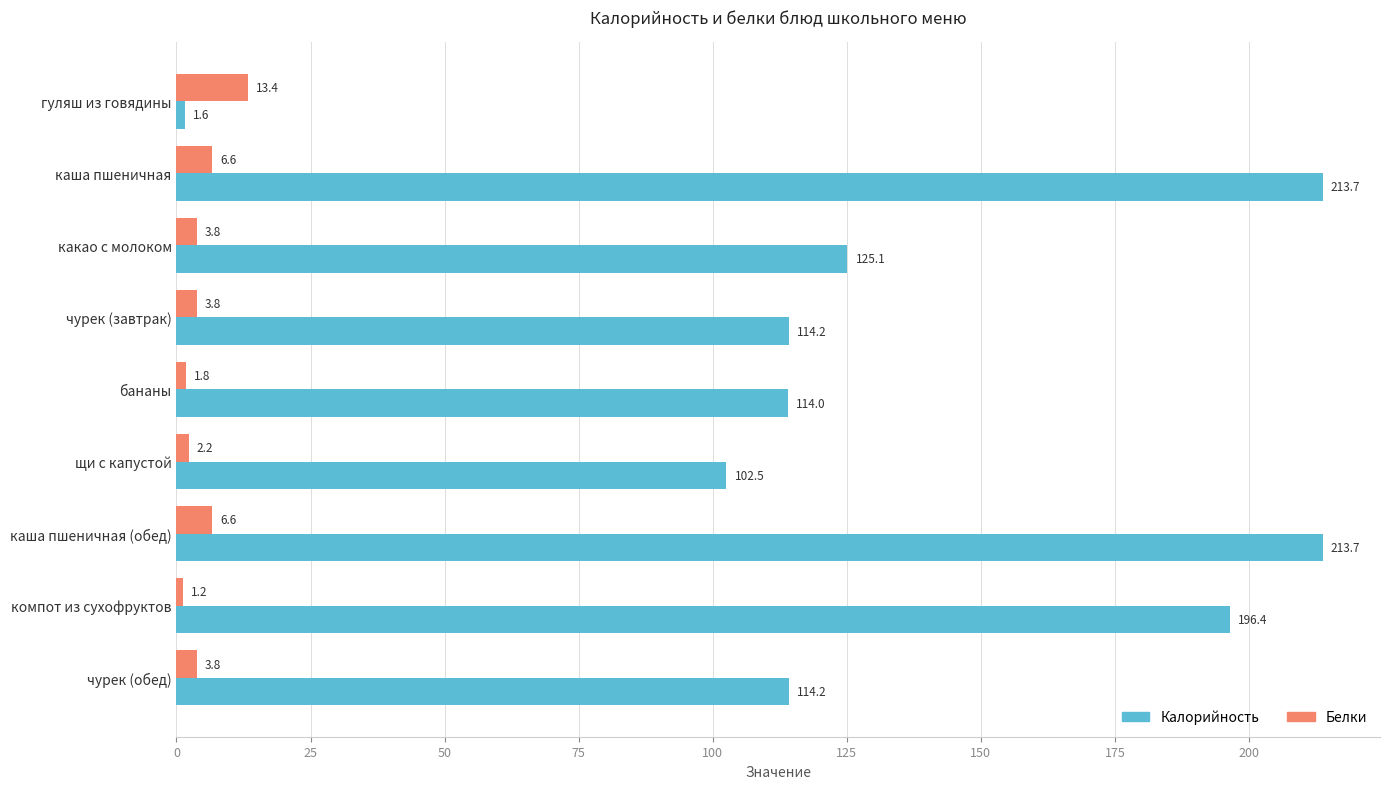

What is the greatest value displayed?

213.7